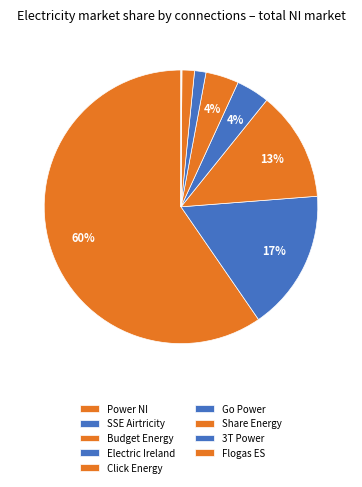

How many segments does this pie chart have?

9